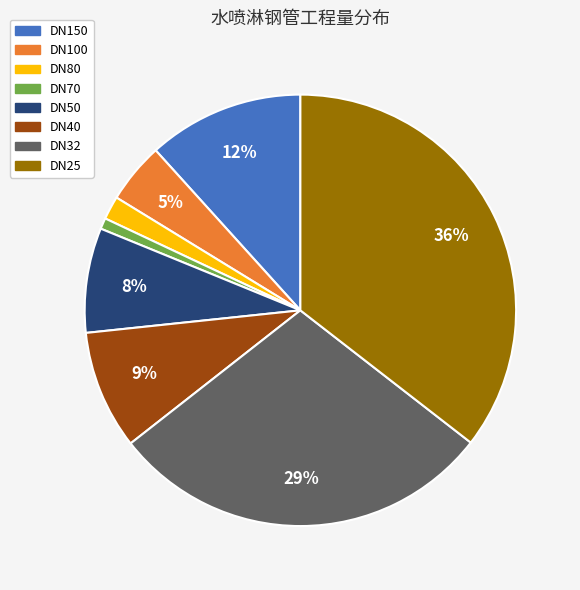

Does DN70 account for over 50% of the chart?

No